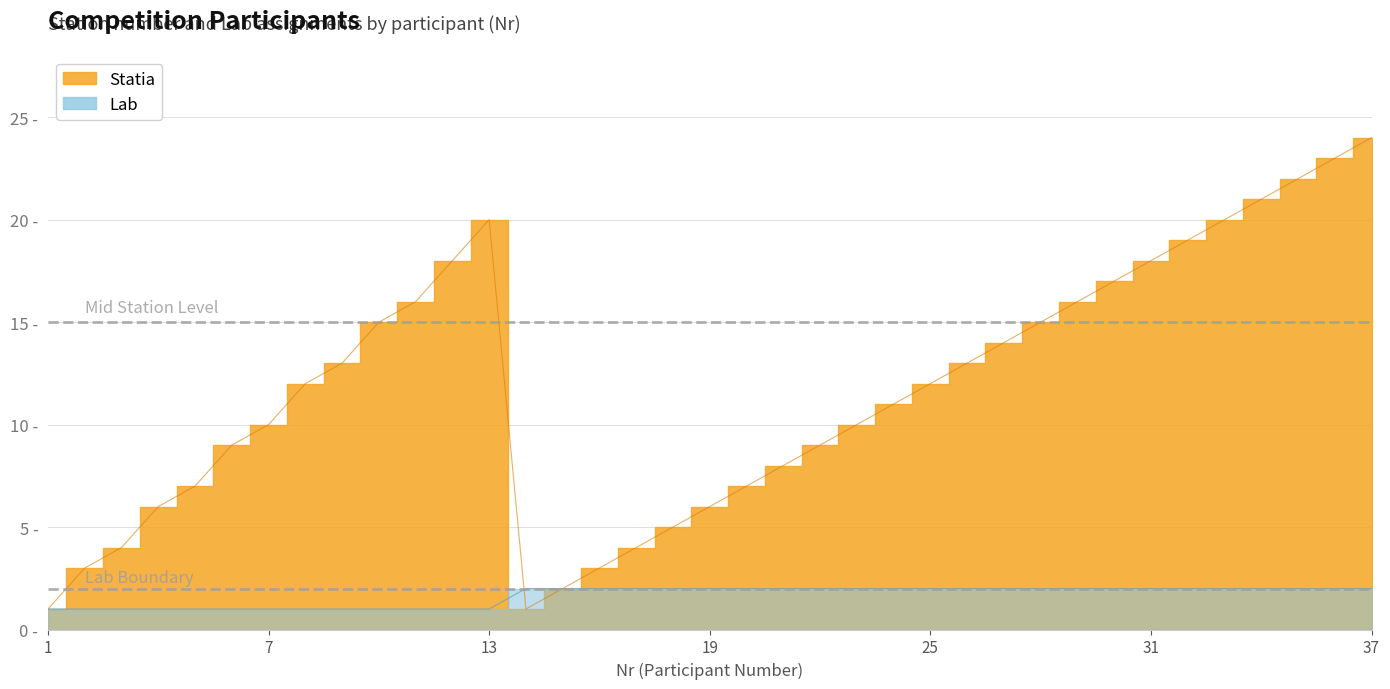

Reading left to right, extract all data points from this chart.

Statia: 1	3	4	6	7	9	10	12	13	15	16	18	20	1	2	3	4	5	6	7	8	9	10	11	12	13	14	15	16	17	18	19	20	21	22	23	24
Lab: 1	1	1	1	1	1	1	1	1	1	1	1	1	2	2	2	2	2	2	2	2	2	2	2	2	2	2	2	2	2	2	2	2	2	2	2	2